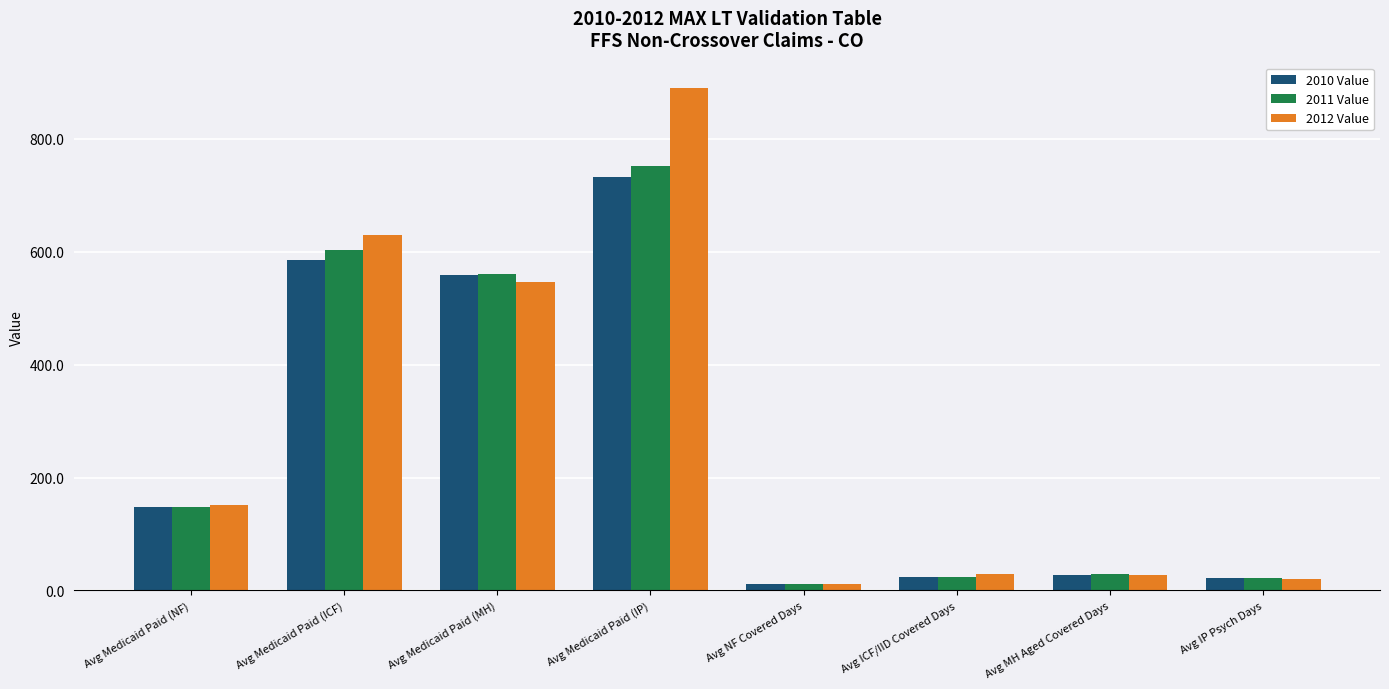

What is the label of the 4th bar from the left?

Avg Medicaid Paid (IP)